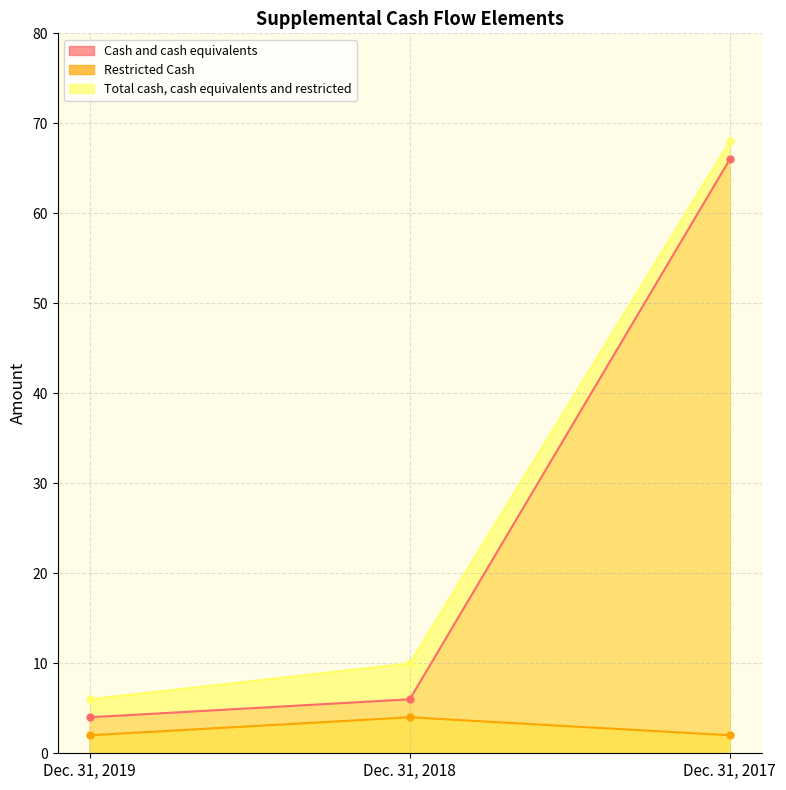

Between Dec. 31, 2017 and Dec. 31, 2019, which is larger?

Dec. 31, 2017